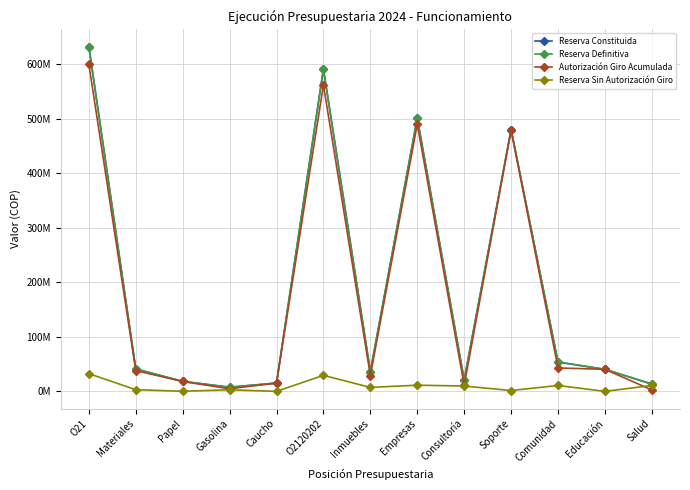

How many values in Reserva Sin Autorización Giro are above zero?

12